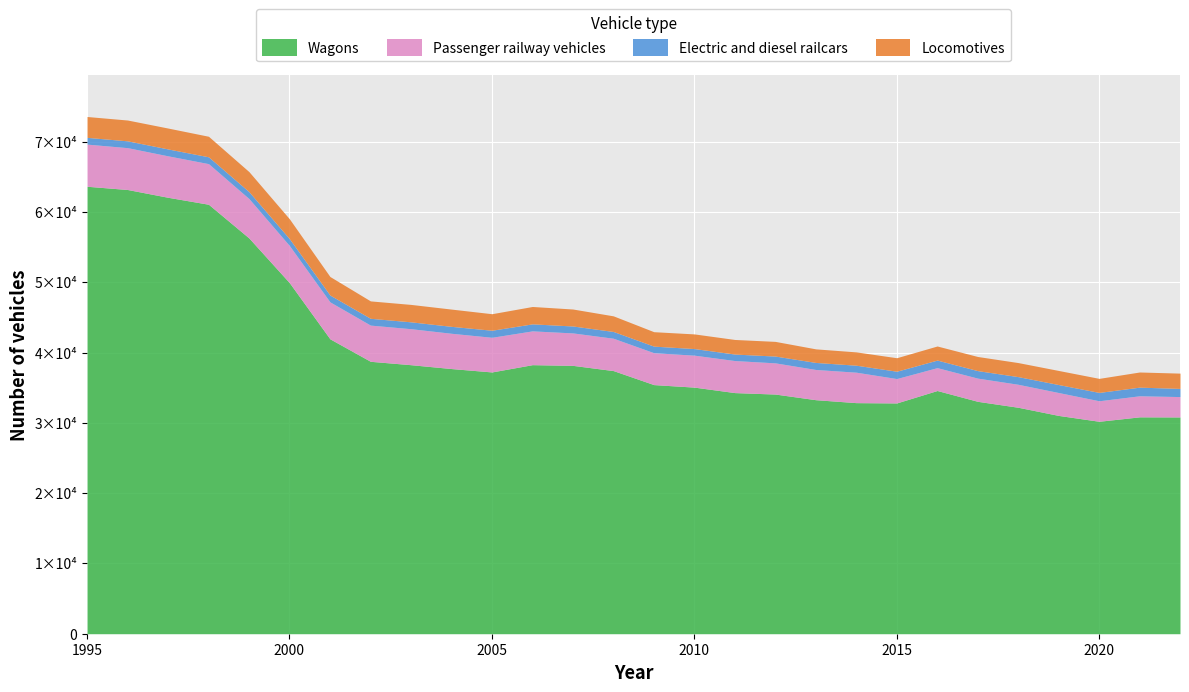

How many lines are shown in the chart?

4